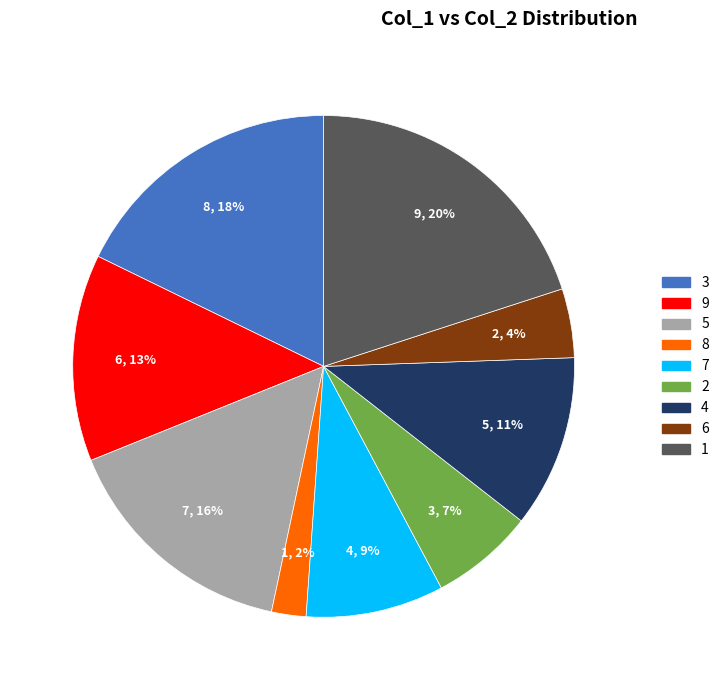

Do 9 and 2 together represent more than half of the pie?

No